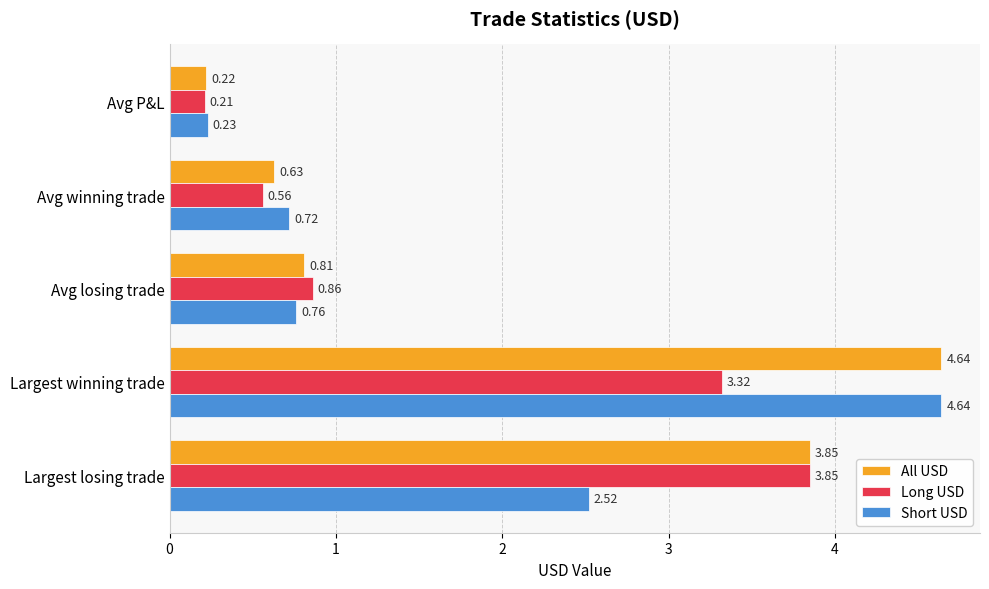

At which category is the sum across all series the highest?

Largest winning trade